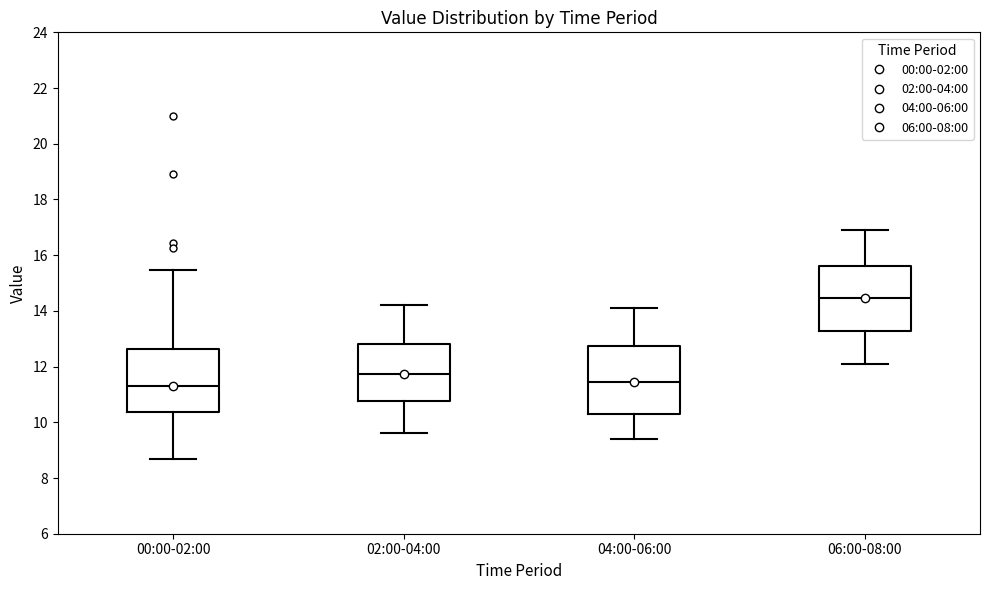

Reading left to right, transcribe this box plot: for each box, give where its median line is, the range the box spans, and where its two whiskers end, as read against the y-axis. The values are not printed on the chart, so give them approximately, as read against the axis.

00:00-02:00: median 11.2, box 10.4 to 12.6, whiskers 8.8 to 15.4
02:00-04:00: median 11.8, box 10.8 to 12.8, whiskers 9.6 to 14.2
04:00-06:00: median 11.4, box 10.4 to 12.8, whiskers 9.4 to 14.2
06:00-08:00: median 14.4, box 13.2 to 15.6, whiskers 12.2 to 17.0